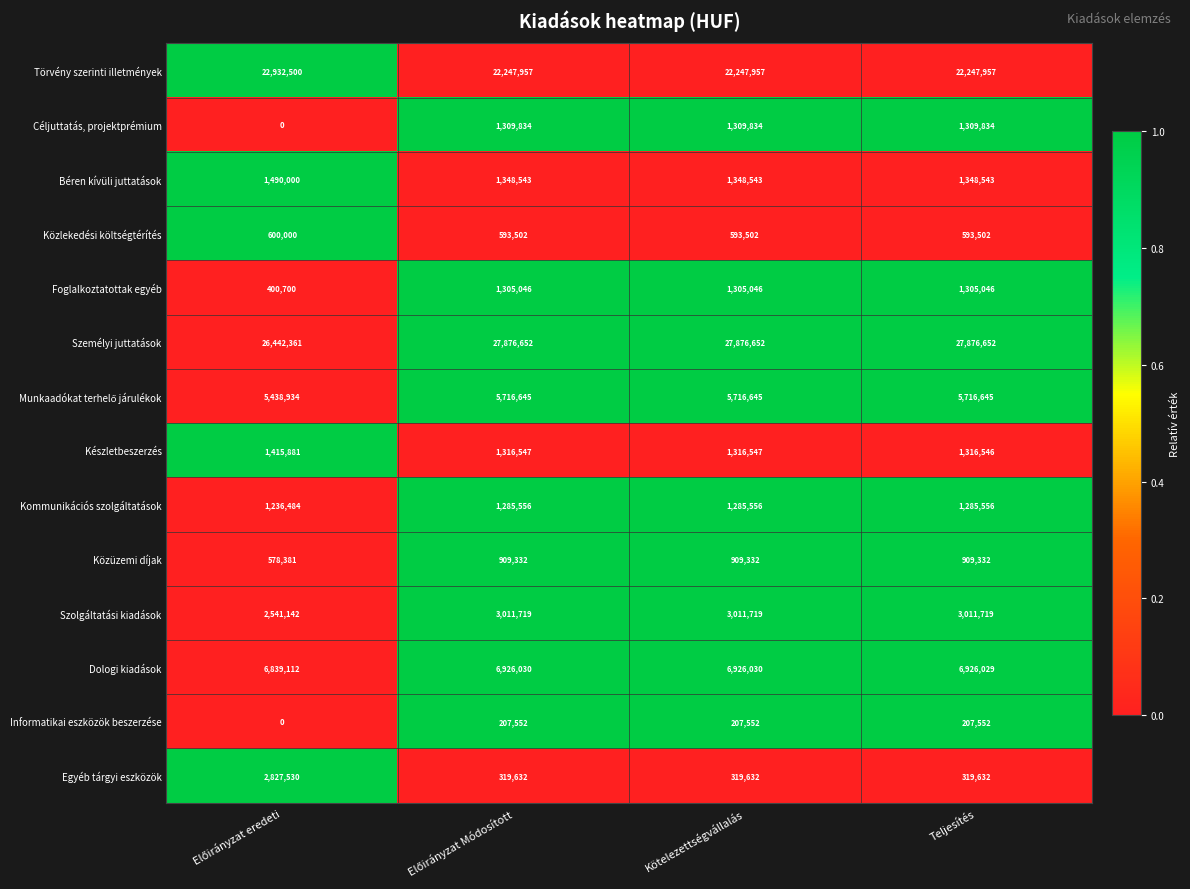

What value does the Személyi juttatások series have at Kötelezettségvállalás?

27876652